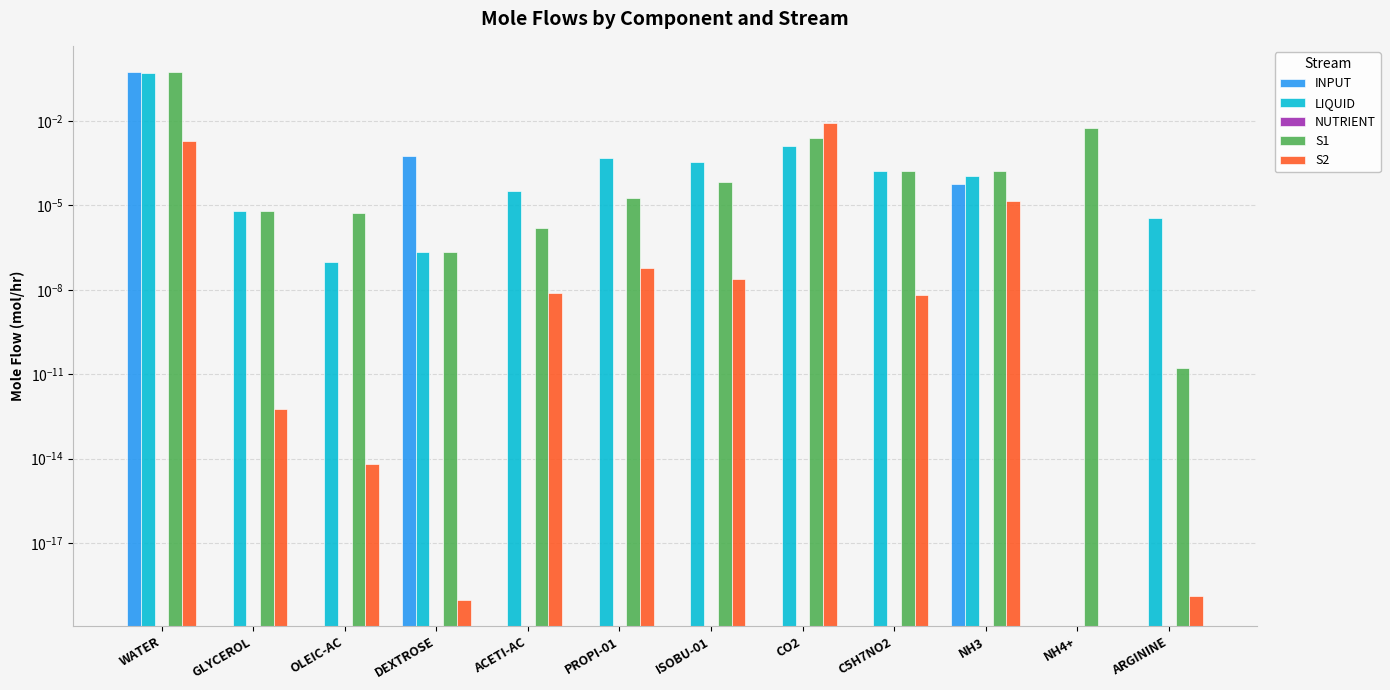

Between NH4+ and WATER, which is larger?

WATER